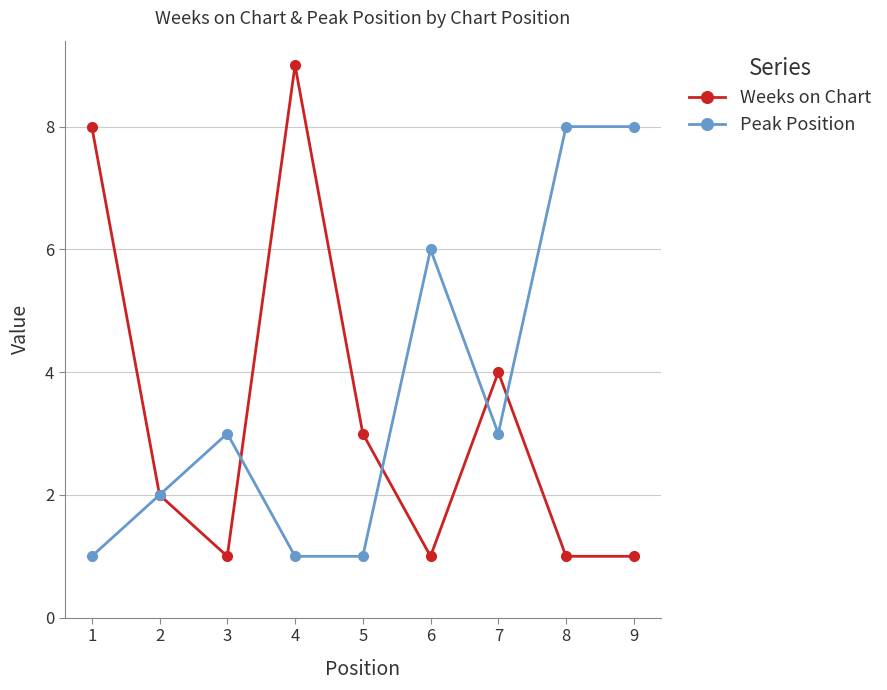

What is the difference between the second highest and minimum values in the Peak Position series?

7